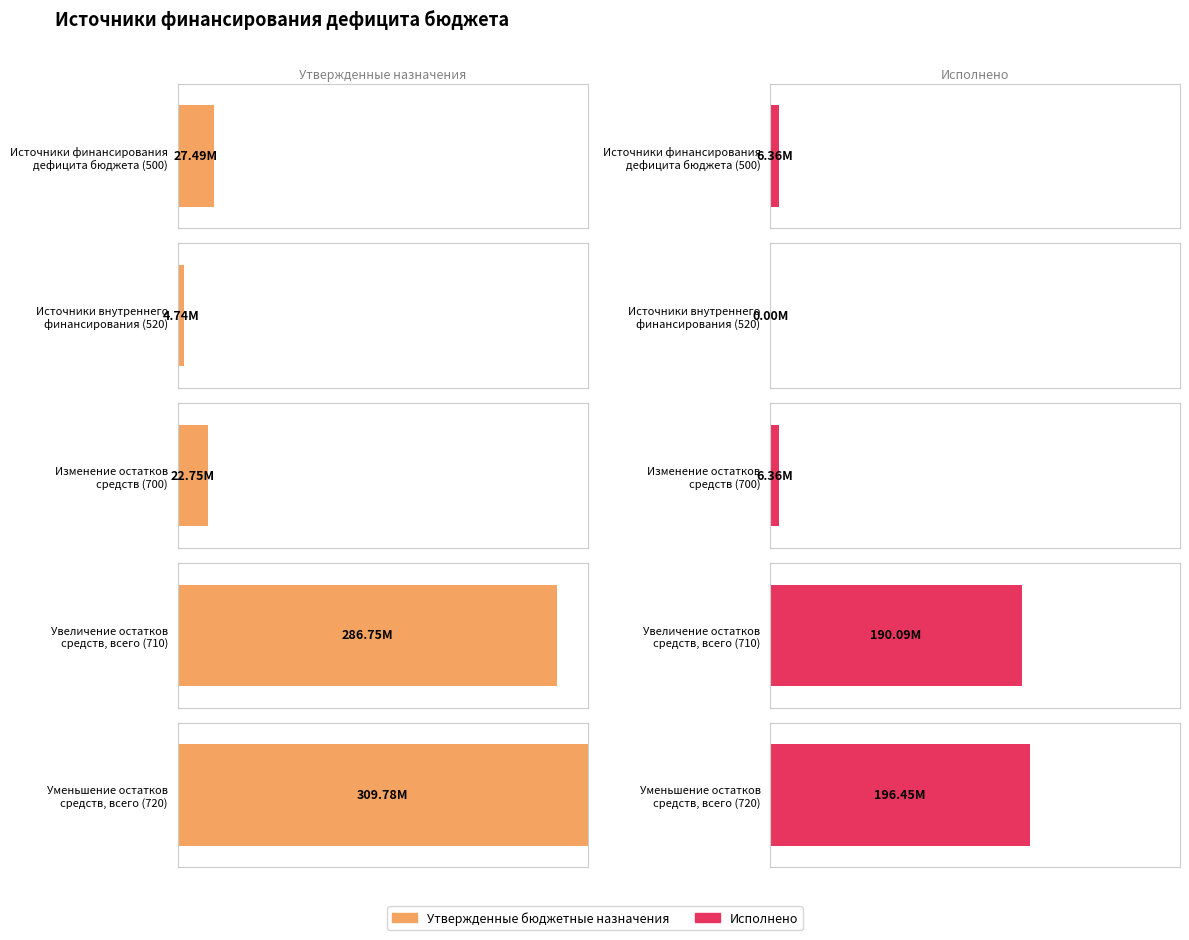

How many series are shown in this chart?

2